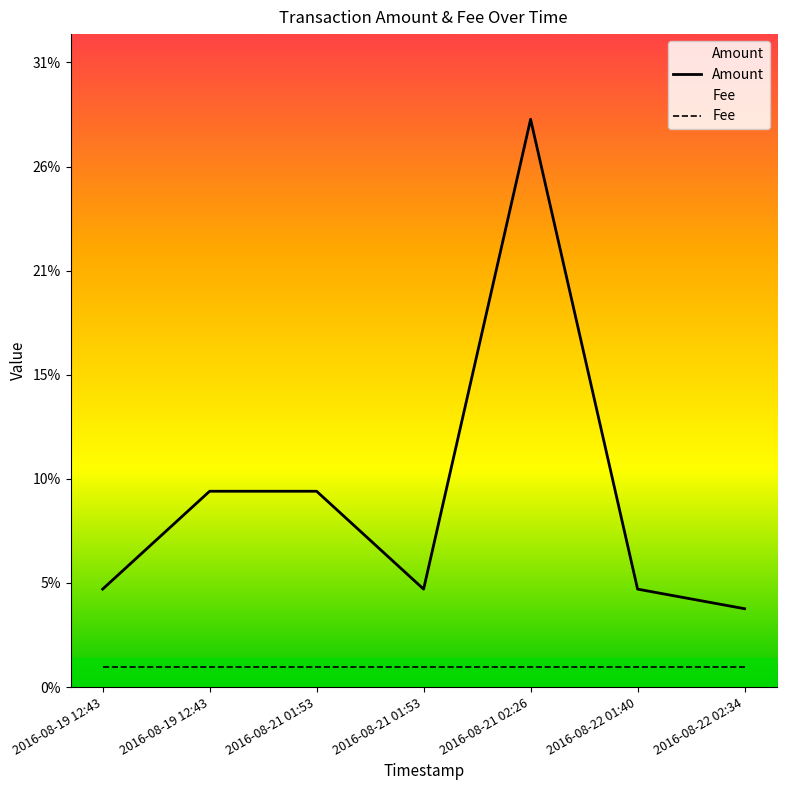

Reading left to right, extract all data points from this chart.

Amount: 5	10	10	5	29	5	4
Fee: 1	1	1	1	1	1	1